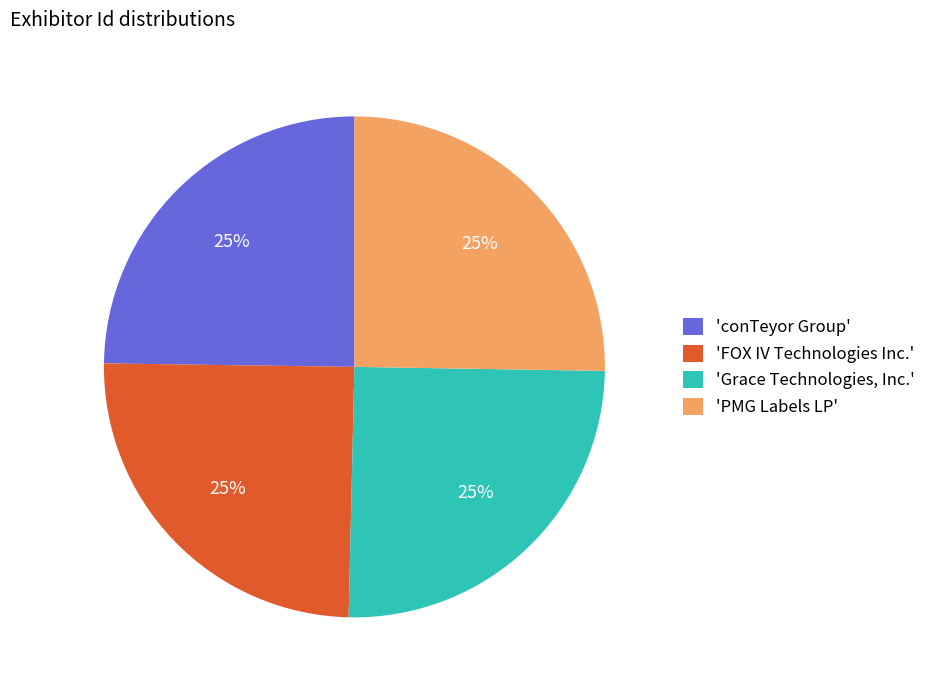

How many segments does this pie chart have?

4